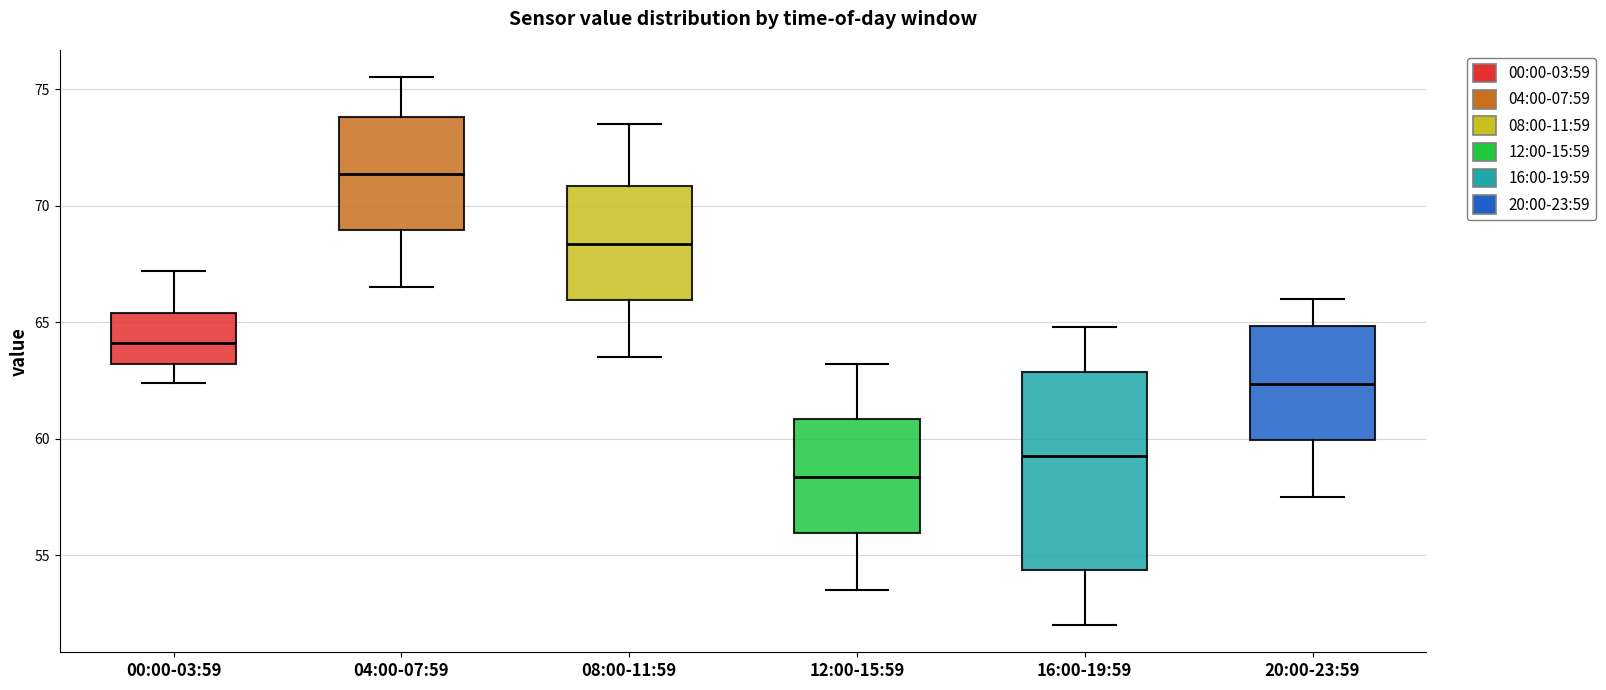

Reading left to right, read every box against the y-axis: the position of its median line, the range the box covers, and the ends of its whiskers. The values are not printed on the chart, so give them approximately, as read against the axis.

00:00-03:59: median 64.0, box 63.0 to 65.5, whiskers 62.5 to 67.0
04:00-07:59: median 71.5, box 69.0 to 74.0, whiskers 66.5 to 75.5
08:00-11:59: median 68.5, box 66.0 to 71.0, whiskers 63.5 to 73.5
12:00-15:59: median 58.5, box 56.0 to 61.0, whiskers 53.5 to 63.0
16:00-19:59: median 59.5, box 54.5 to 63.0, whiskers 52.0 to 65.0
20:00-23:59: median 62.5, box 60.0 to 65.0, whiskers 57.5 to 66.0